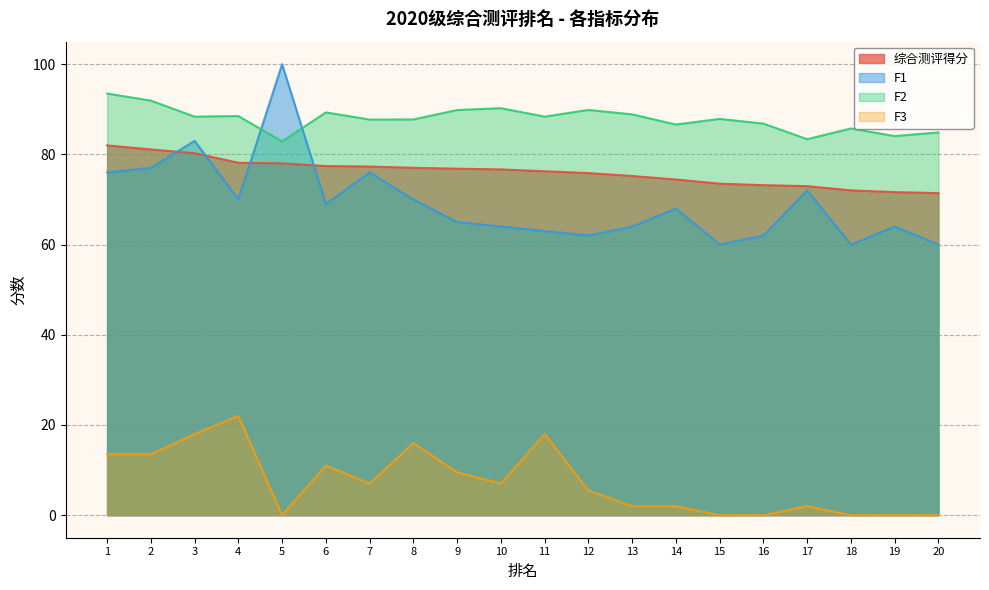

Which series changed the most between 9 and 12?

F3